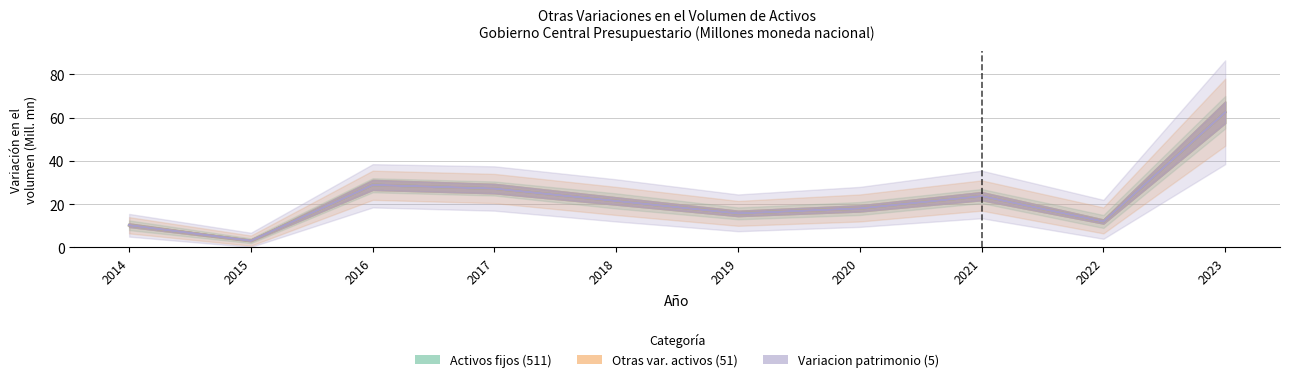

Rank the series at 2017 from lowest to highest value.

Activos fijos (511), Otras var. activos (51), Variacion patrimonio (5)